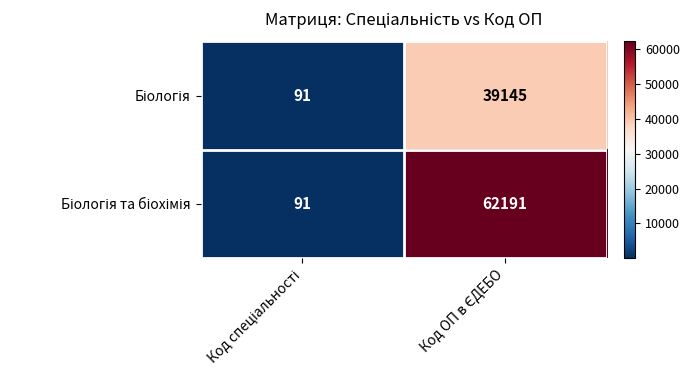

What is the smallest value displayed?

91